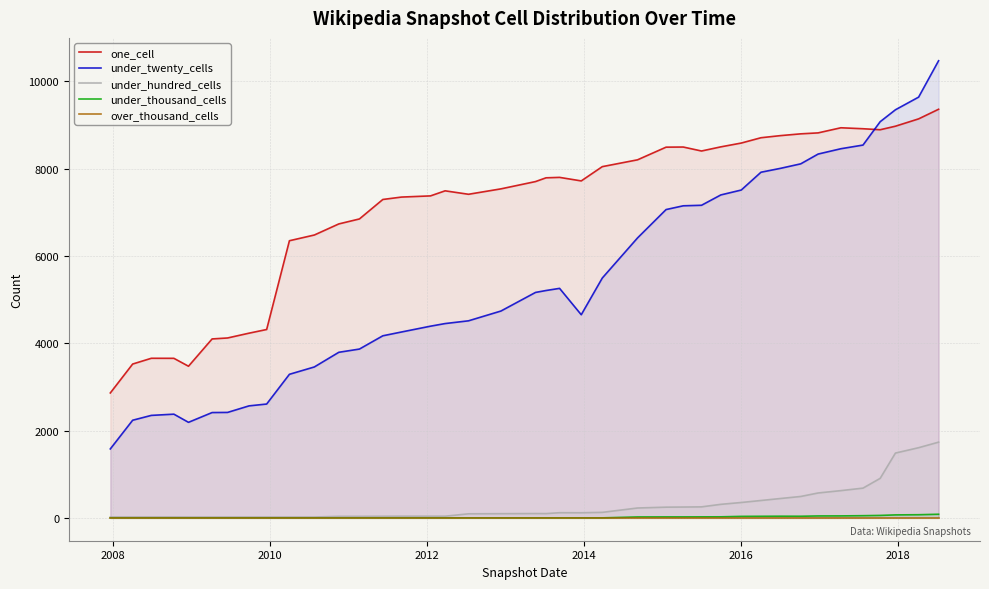

True or false: under_hundred_cells and under_twenty_cells cross at least once.

False